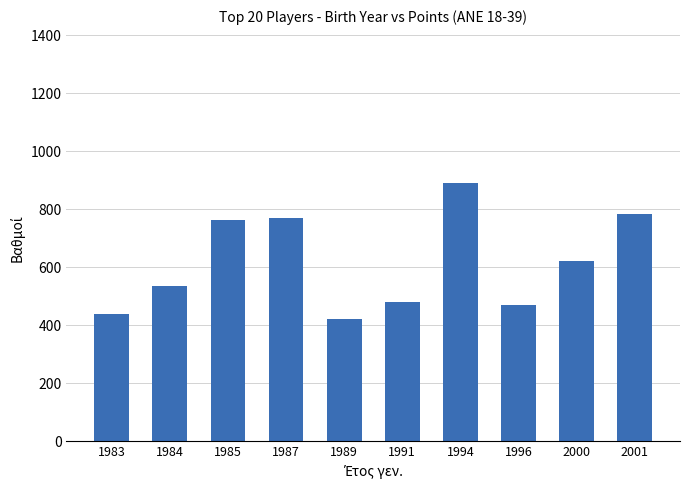

How many bars are there in total?

10